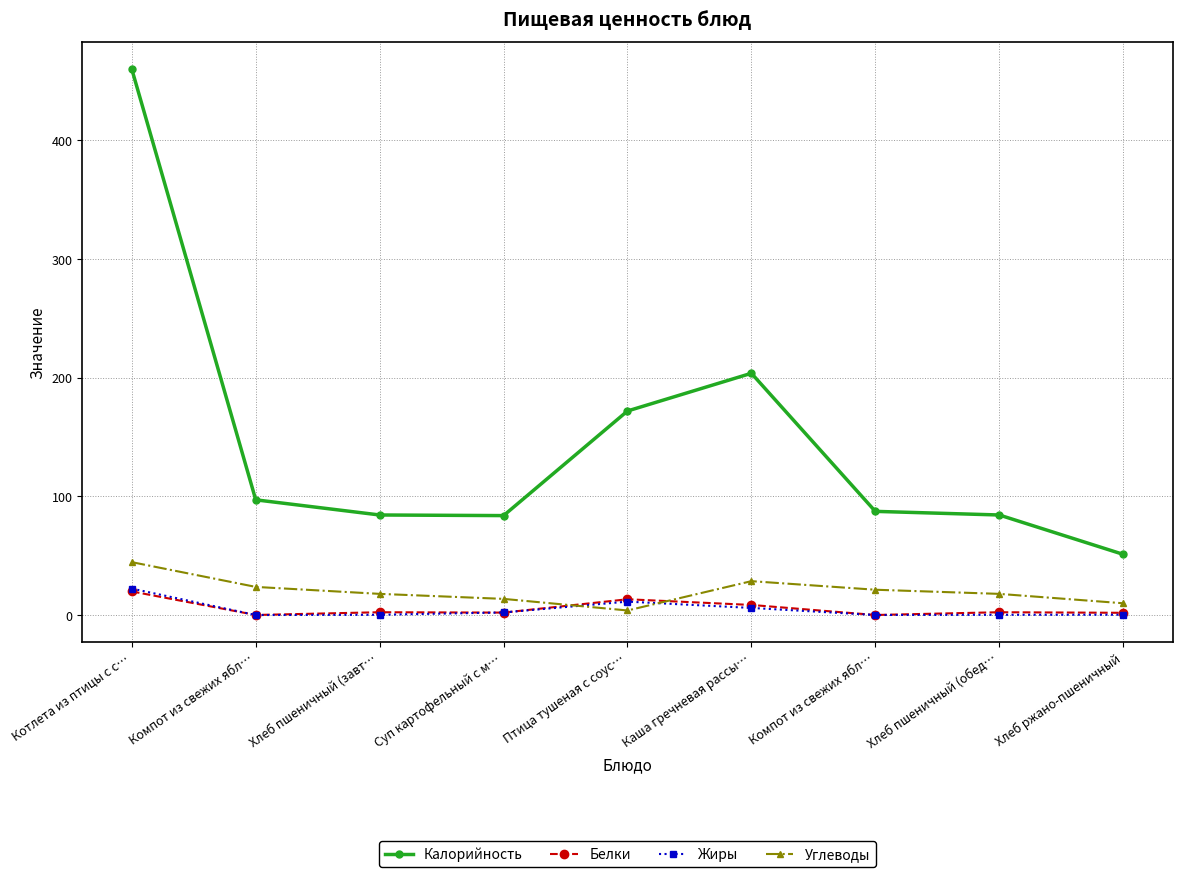

What is the spread (max minus min) of values at Суп картофельный с м…?

81.7